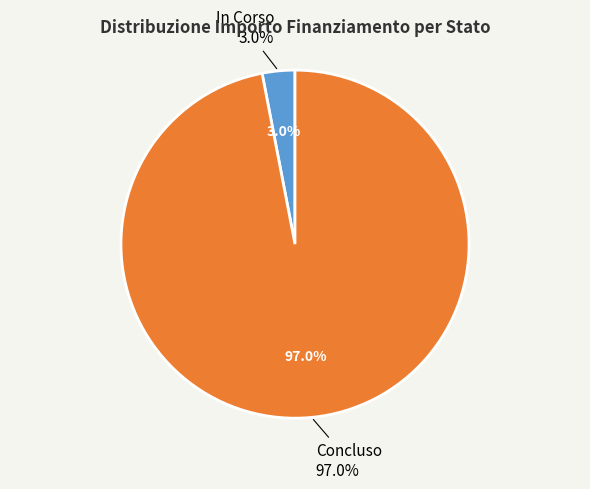

Is 34 the majority of the pie?

No